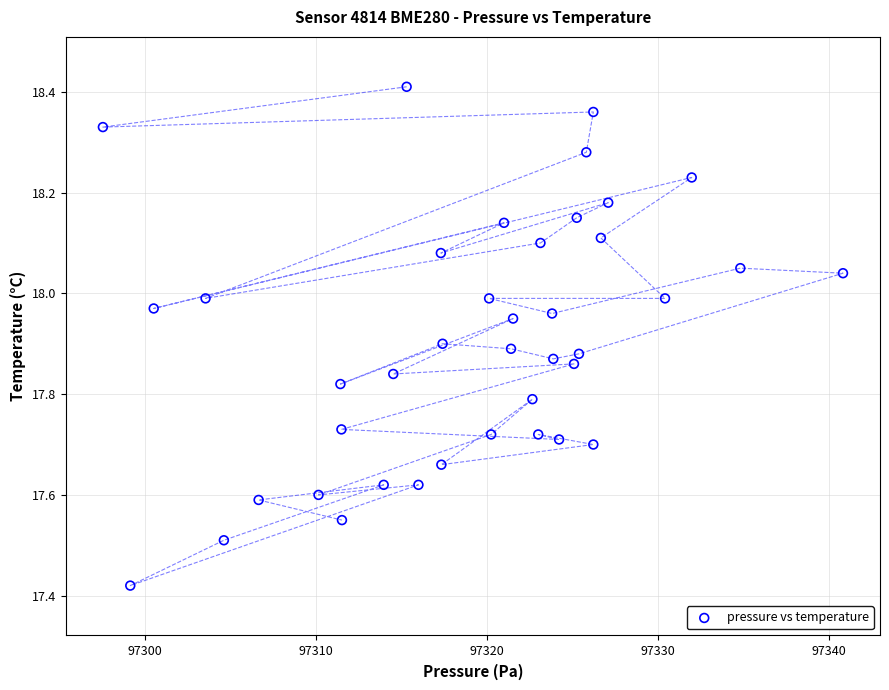

What is the range of X values (max minus min)?

43.2